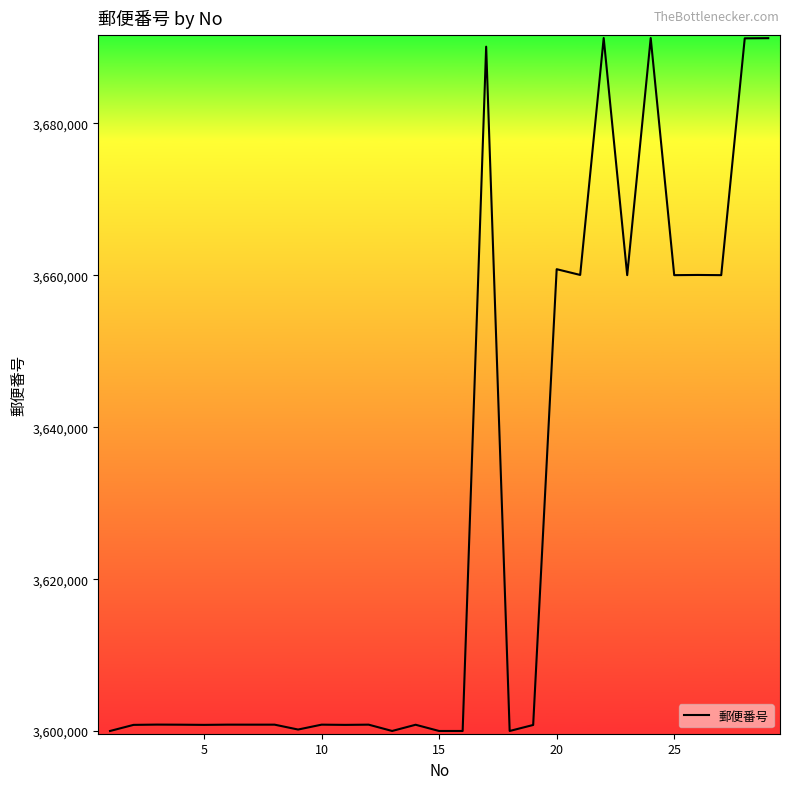

What is the difference between the maximum and minimum values?

91234